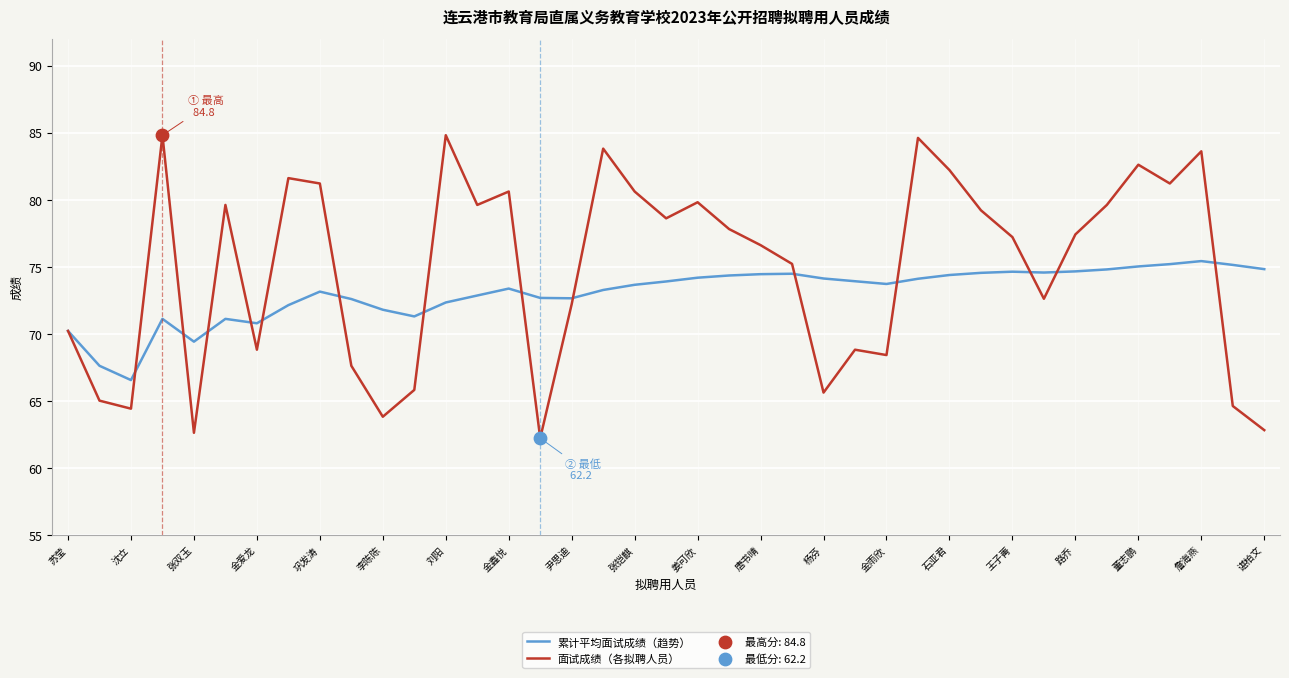

Which series has the largest total across all categories?

面试成绩（各拟聘人员）